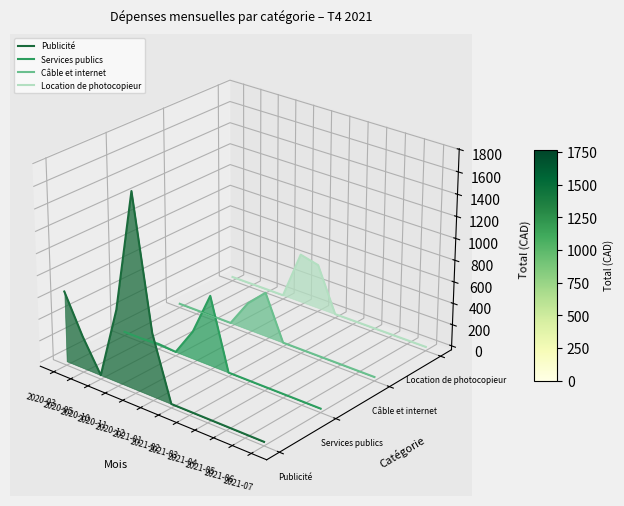

List the labels in order of Publicité value, smallest first.

2021-07, 2021-06, 2021-05, 2021-04, 2021-03, 2021-02, 2020-10, 2020-05, 2021-01, 2020-11, 2020-03, 2020-12